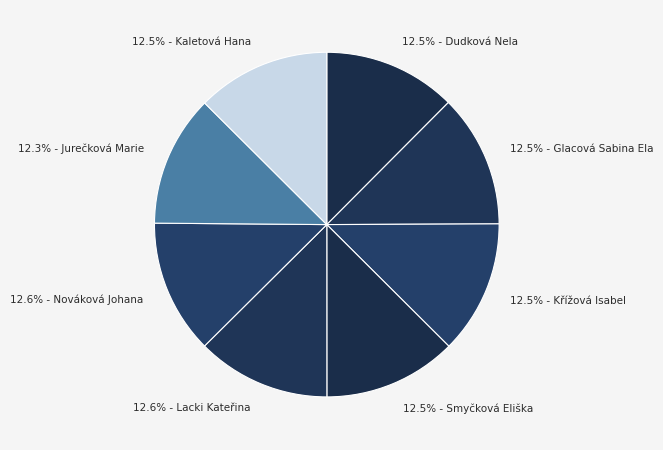

What is the ratio of the value at 12.5% - Kaletová Hana to the value at 12.3% - Jurečková Marie?

1.0